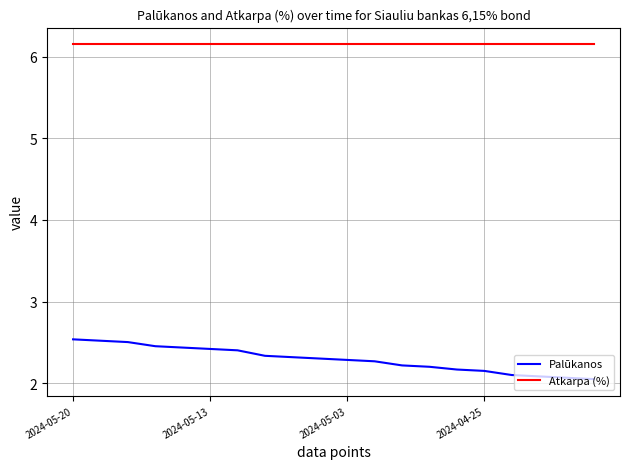

True or false: Palūkanos and Atkarpa (%) cross at least once.

False